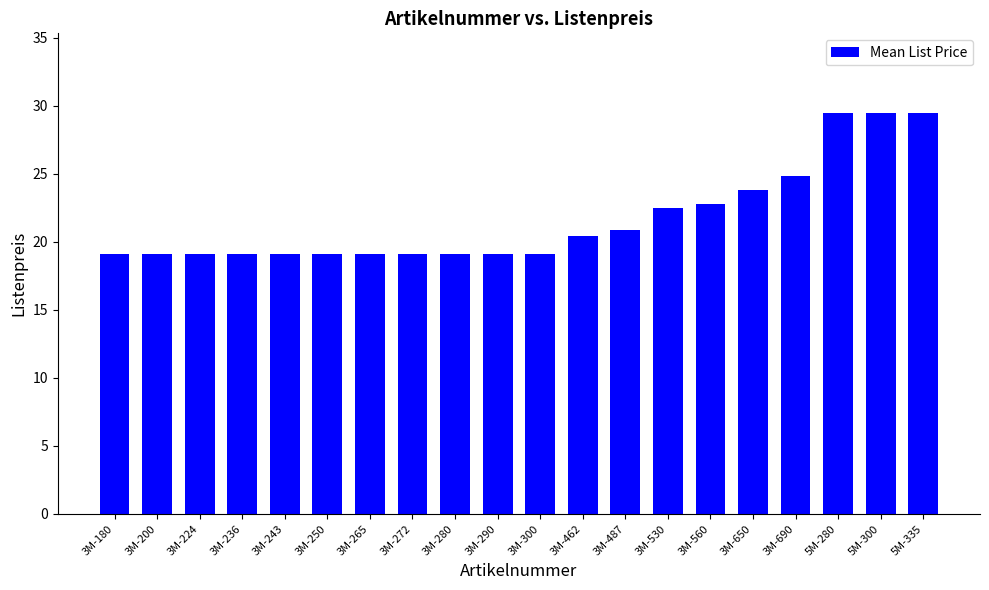

How many bars are there in total?

20